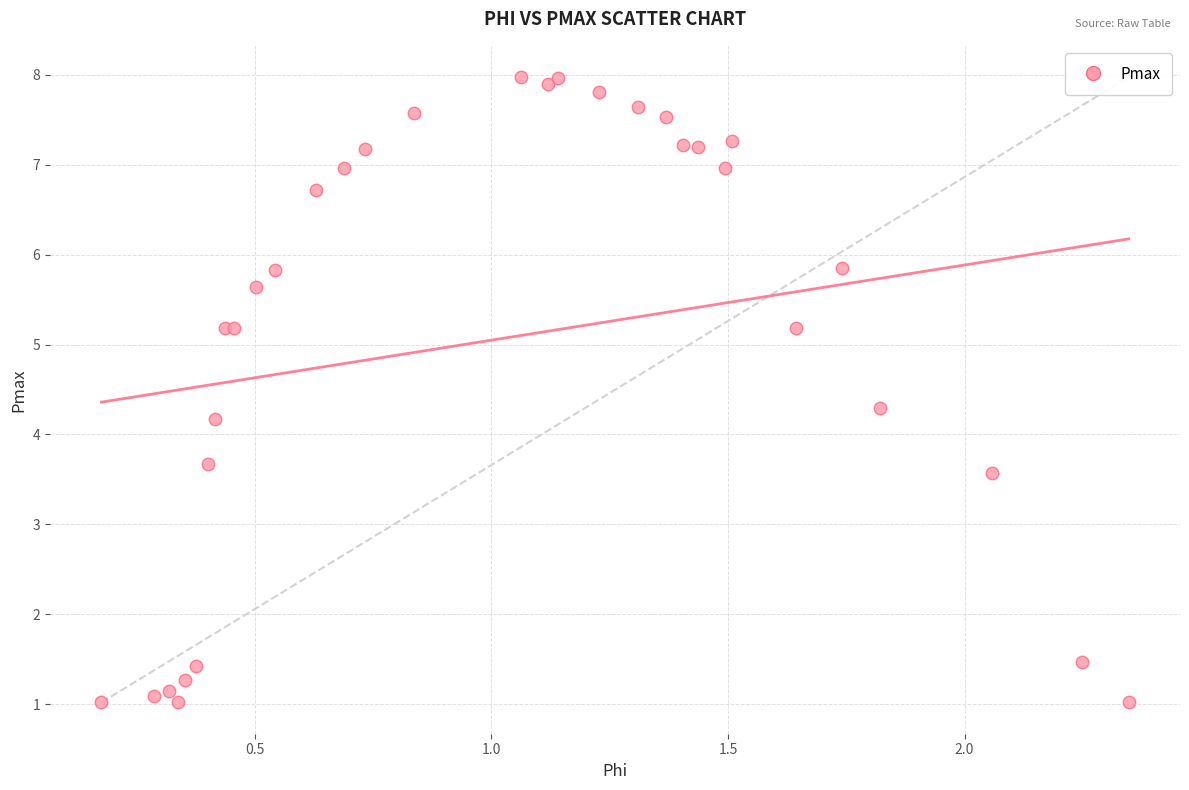

What Y value in the scatter plot is closest to 4?

4.2